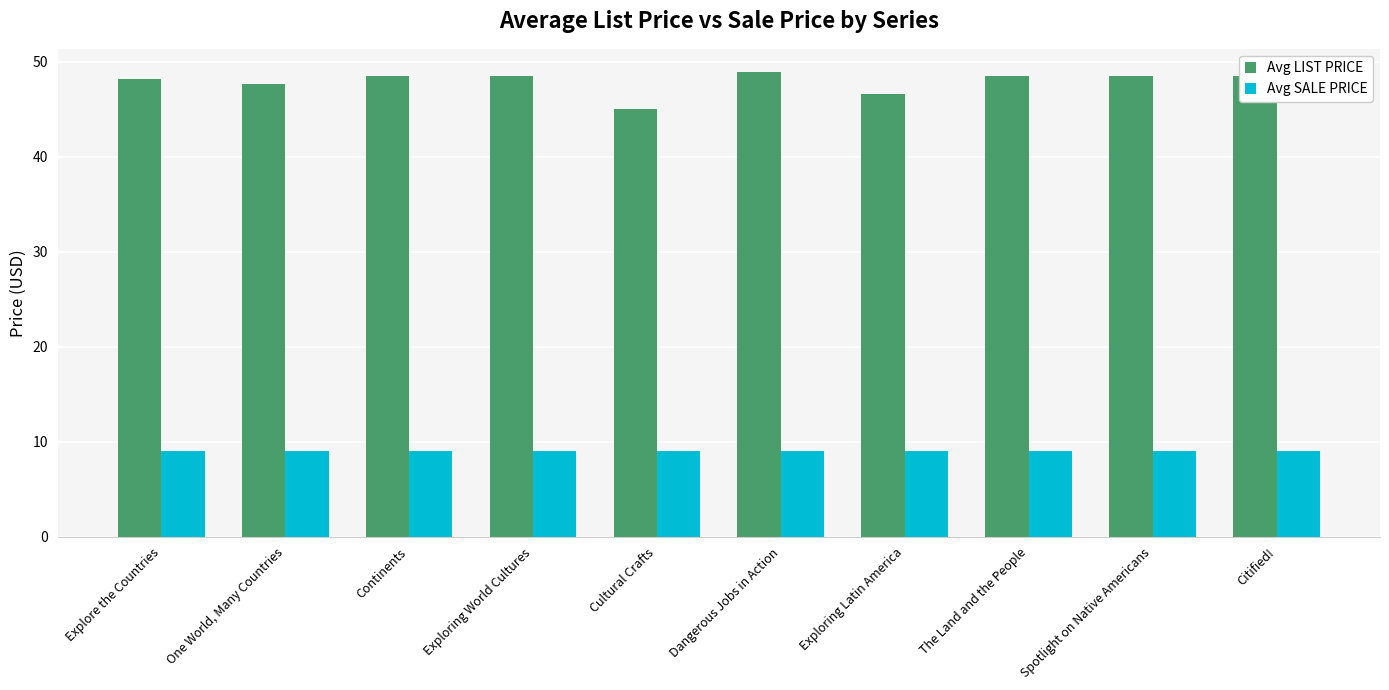

Rank the series at Continents from highest to lowest value.

Avg LIST PRICE, Avg SALE PRICE